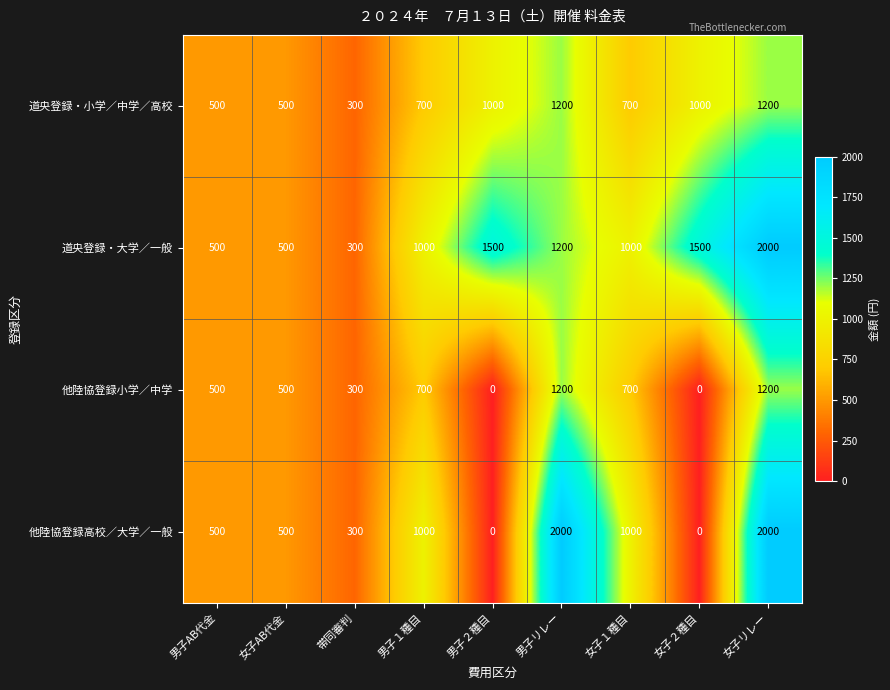

How many distinct data groups are displayed?

4